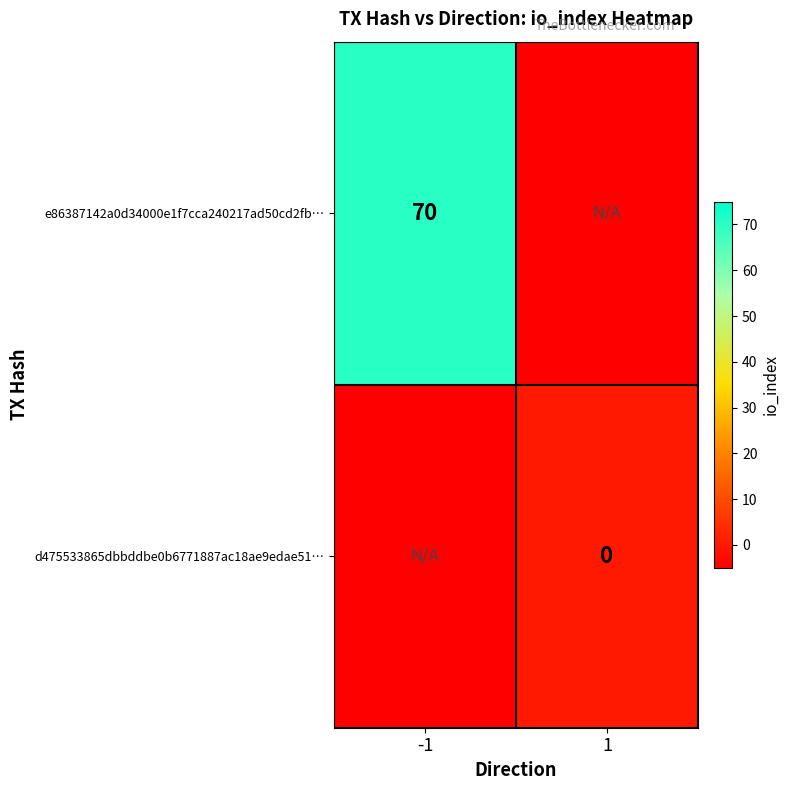

The value of e86387142a0d34000e1f7cca240217ad50cd2fb… at -1 is 24. True or false?

False